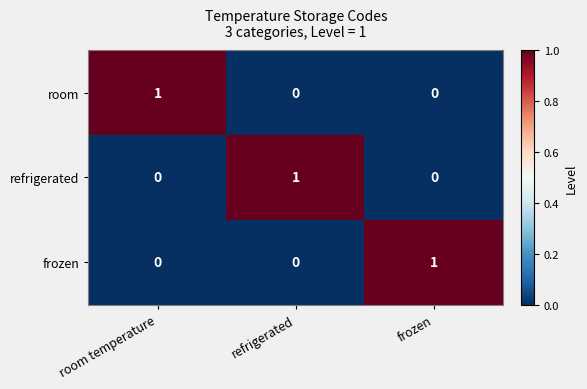

The value of refrigerated at room temperature is 1. True or false?

False